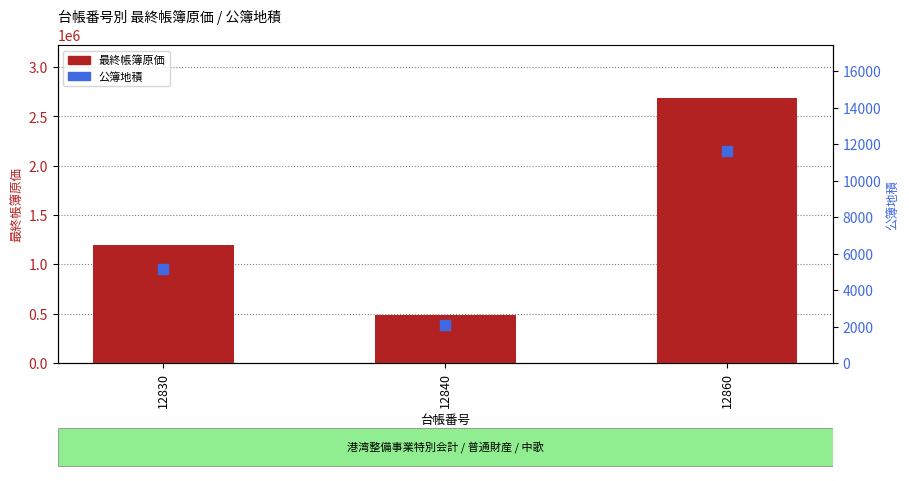

What are all the series names shown in the legend?

最終帳簿原価, 公簿地積